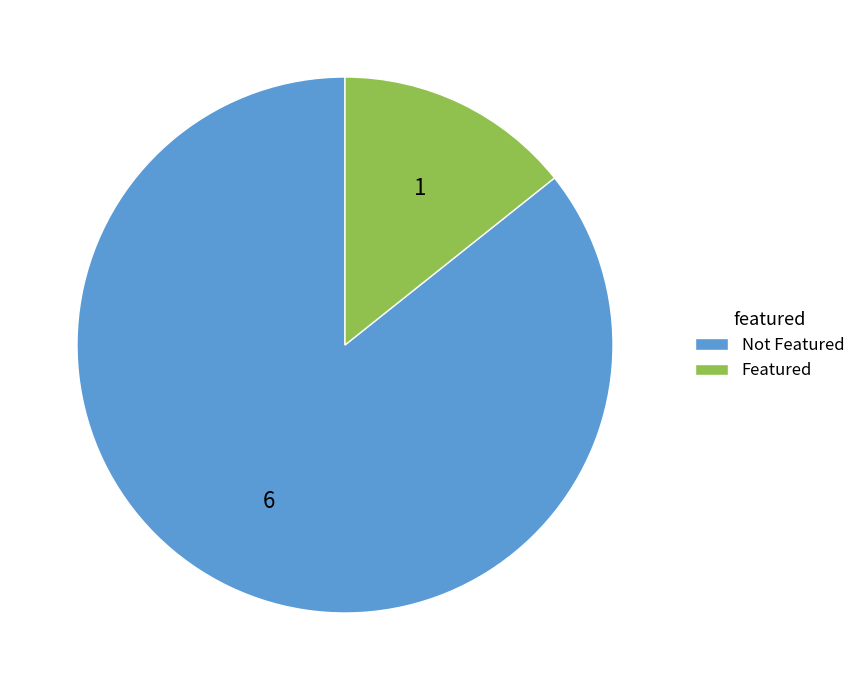

What is the largest slice in the pie chart?

Not Featured